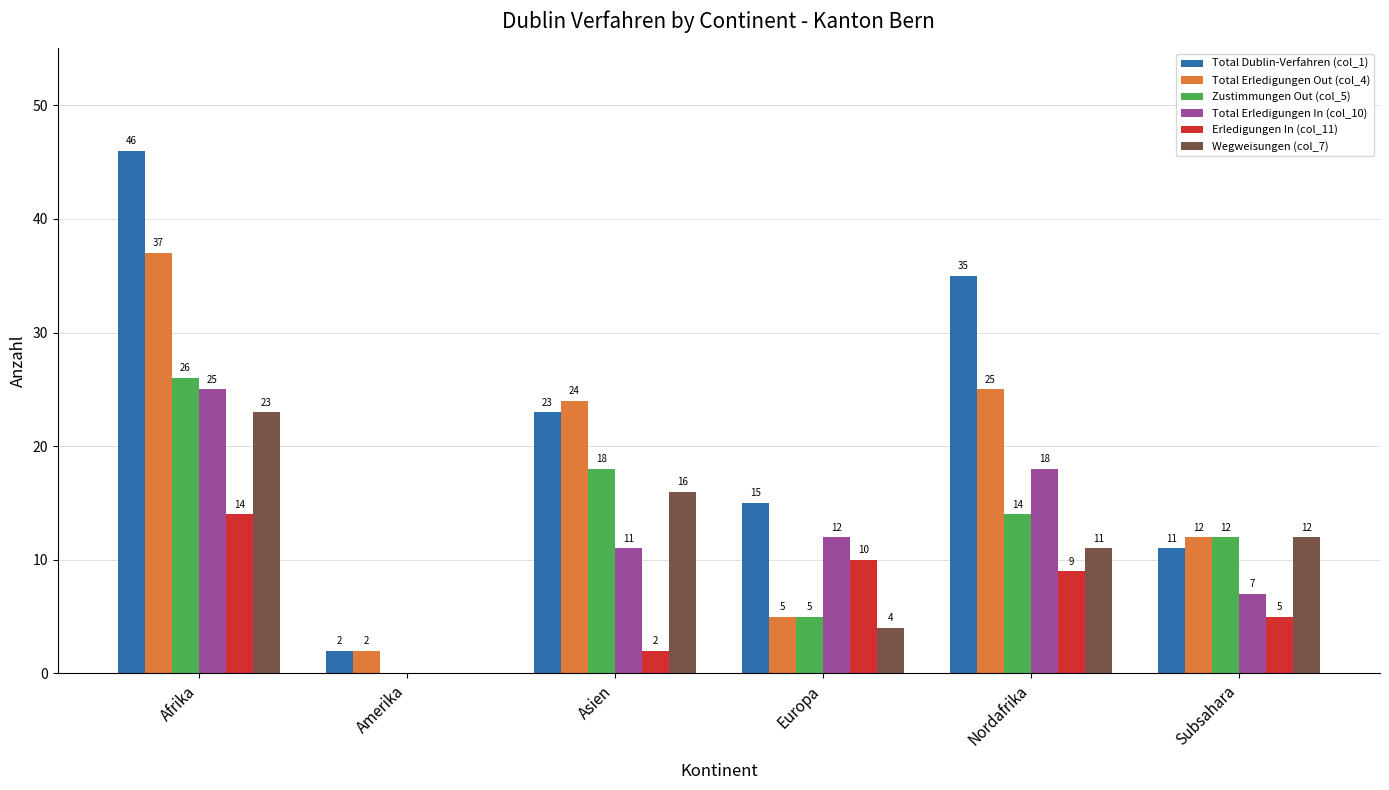

What are all the series names shown in the legend?

Total Dublin-Verfahren (col_1), Total Erledigungen Out (col_4), Zustimmungen Out (col_5), Total Erledigungen In (col_10), Erledigungen In (col_11), Wegweisungen (col_7)